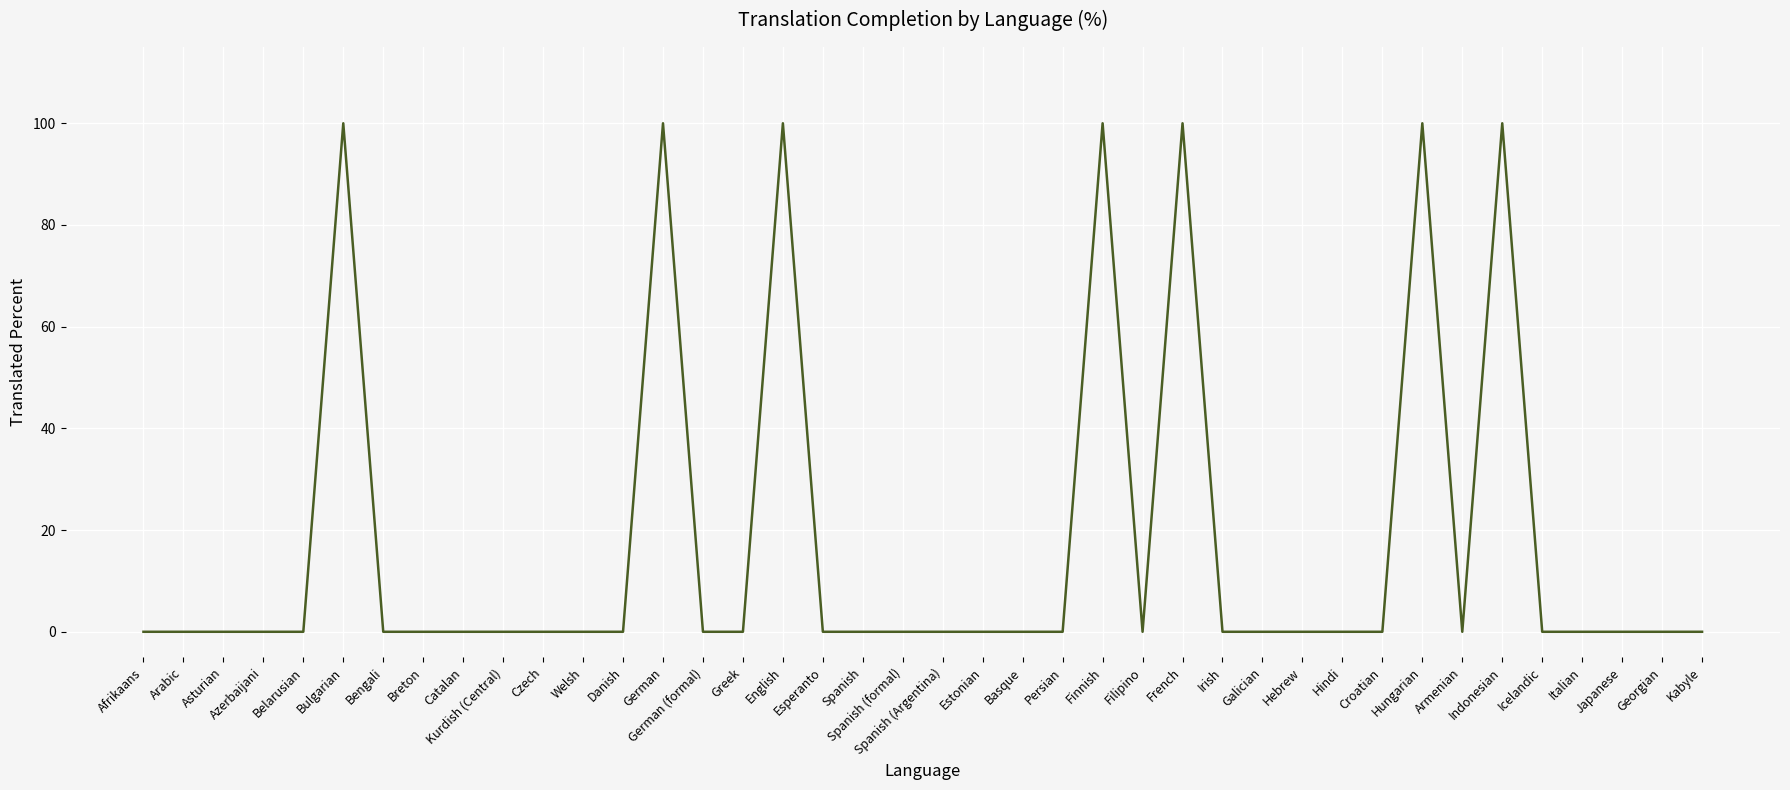

The value at Basque is 67. True or false?

False